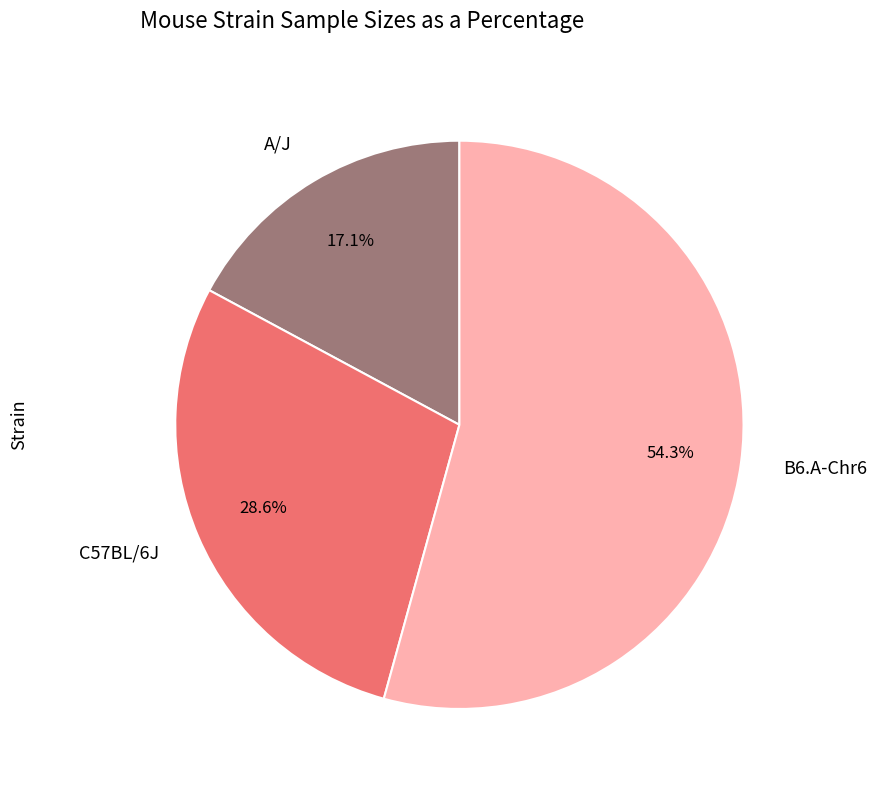

To the nearest percent, what is the difference between the largest and smallest slice percentages?

37%